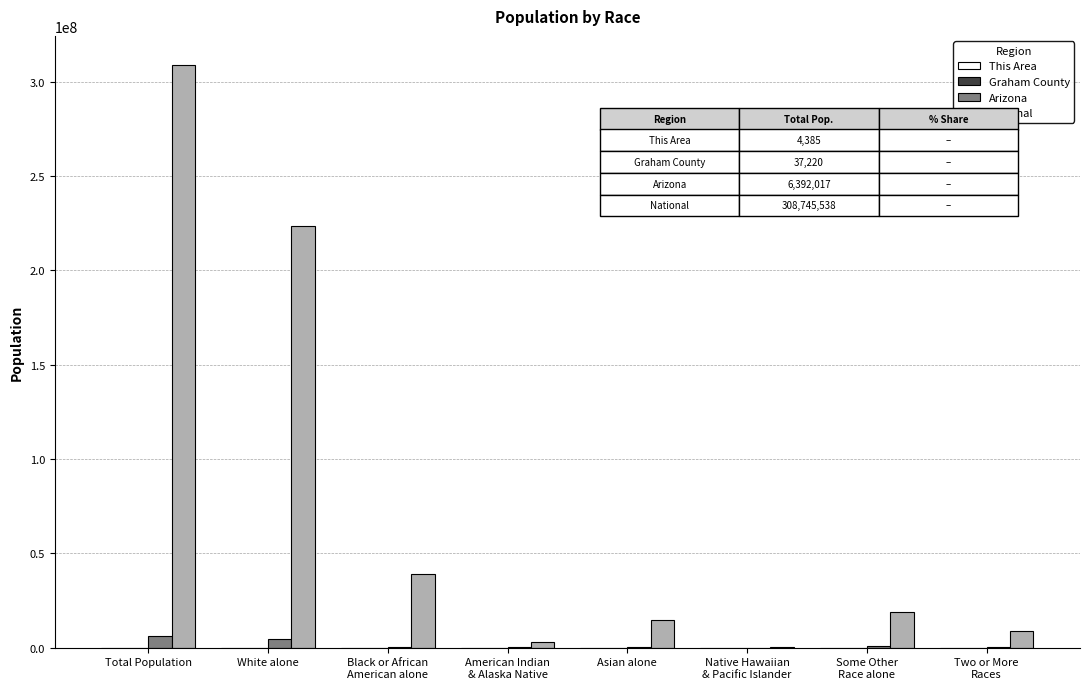

Are the bars horizontal?

No